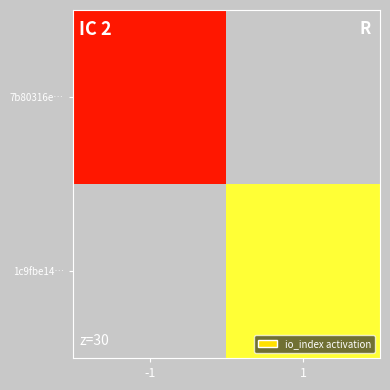

Which has a higher value, -1 or 1?

-1